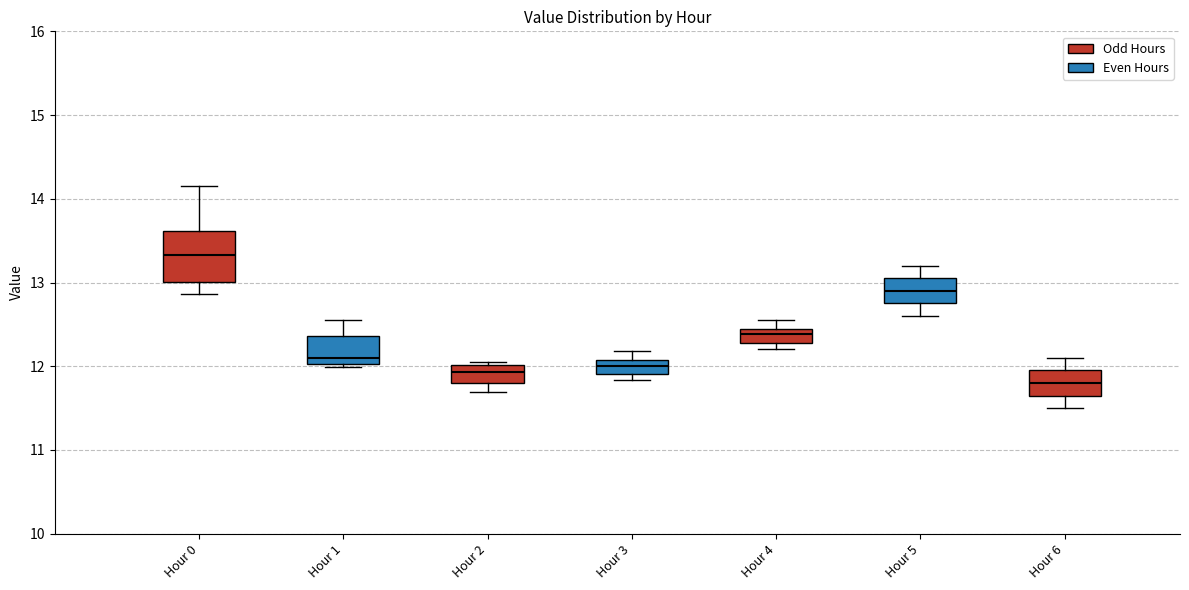

Where does the upper whisker of the box for Hour 5 end on the y-axis? The values are not printed on the chart, so give them approximately, as read against the axis.

13.2